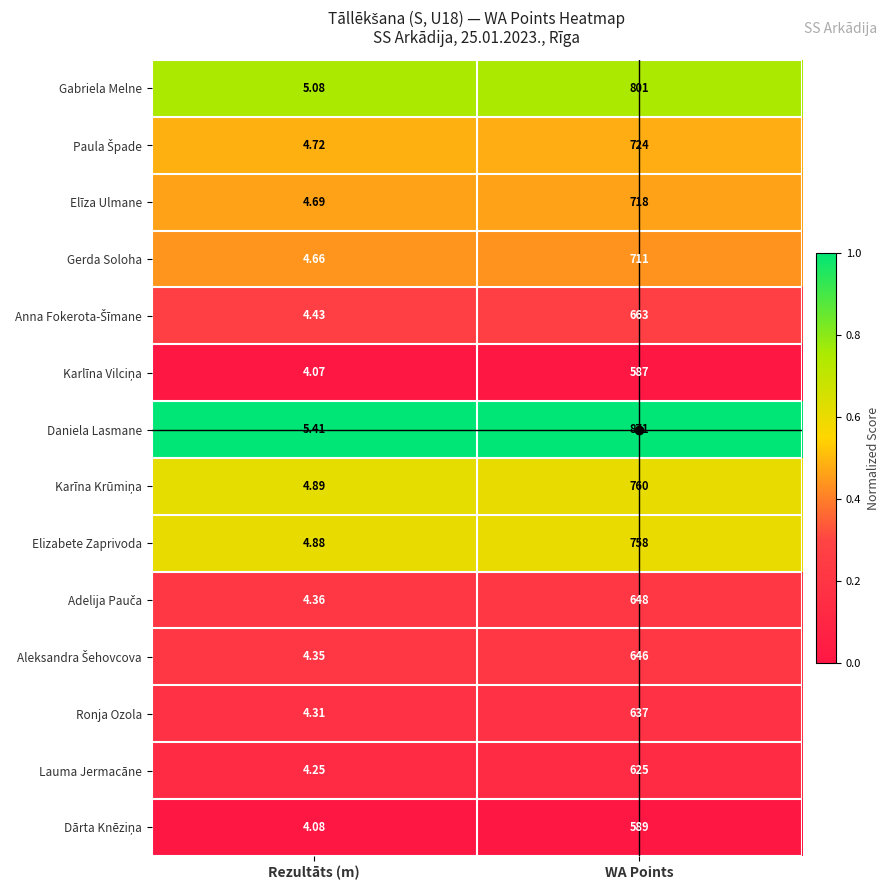

What is the total value across all series at WA Points?

9738.0